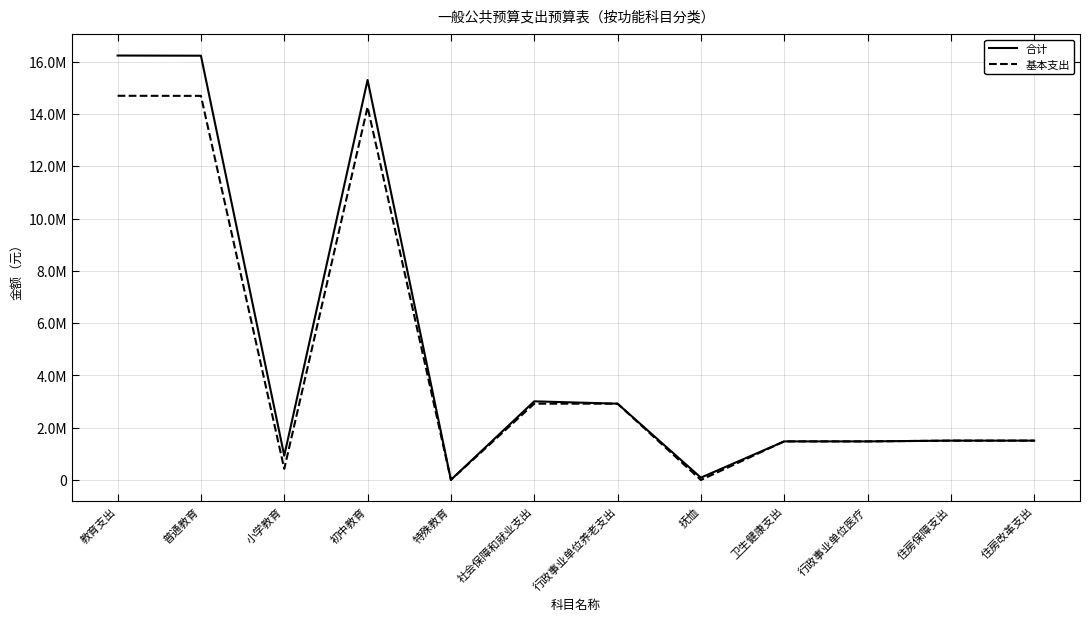

List the series in order of their peak value, lowest first.

基本支出, 合计